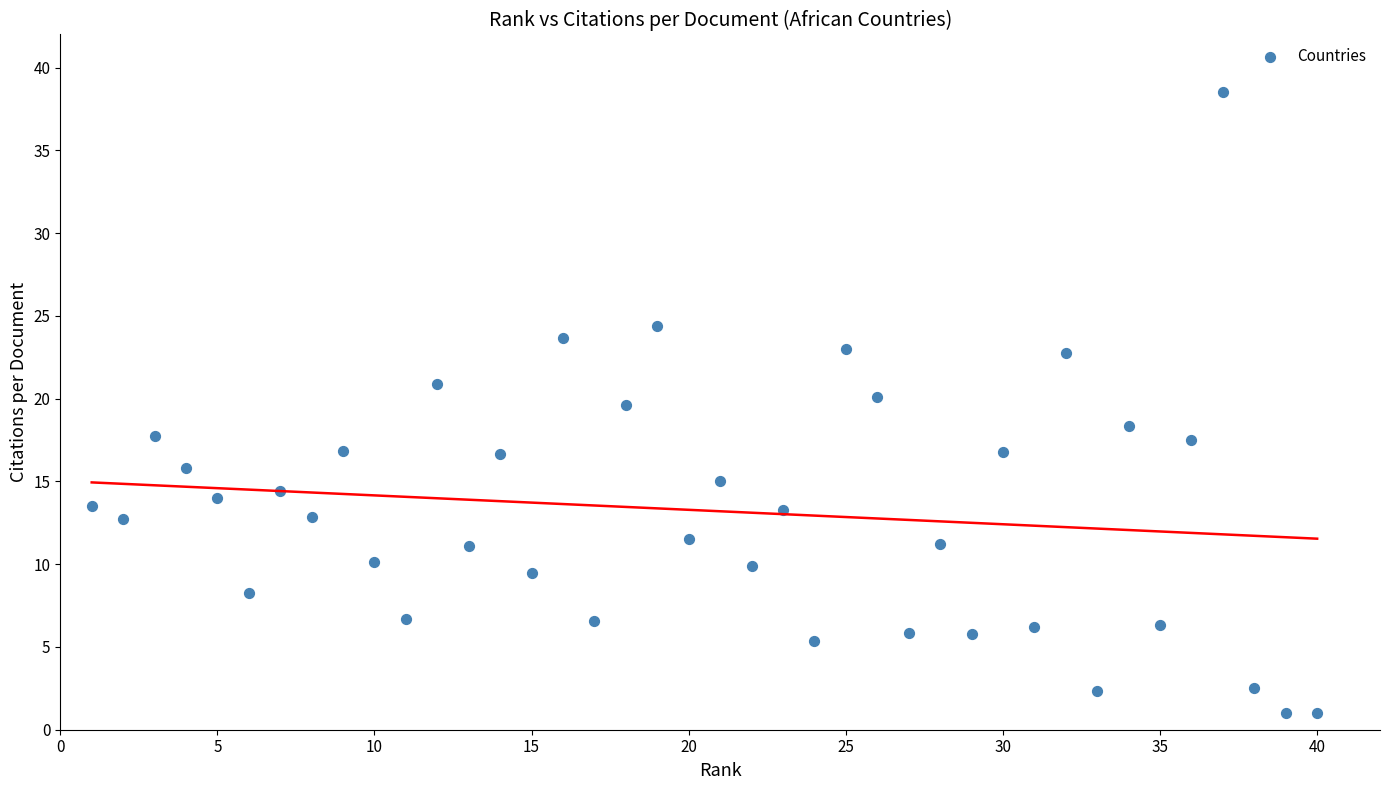

What is the range of Y values (max minus min)?

37.5